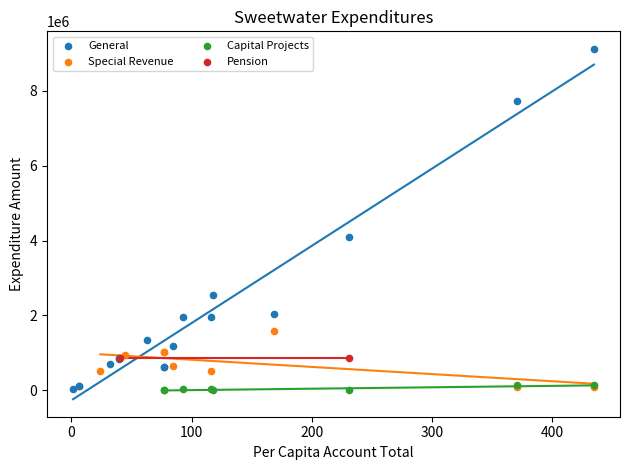

What are all the series names shown in the legend?

General, Special Revenue, Capital Projects, Pension